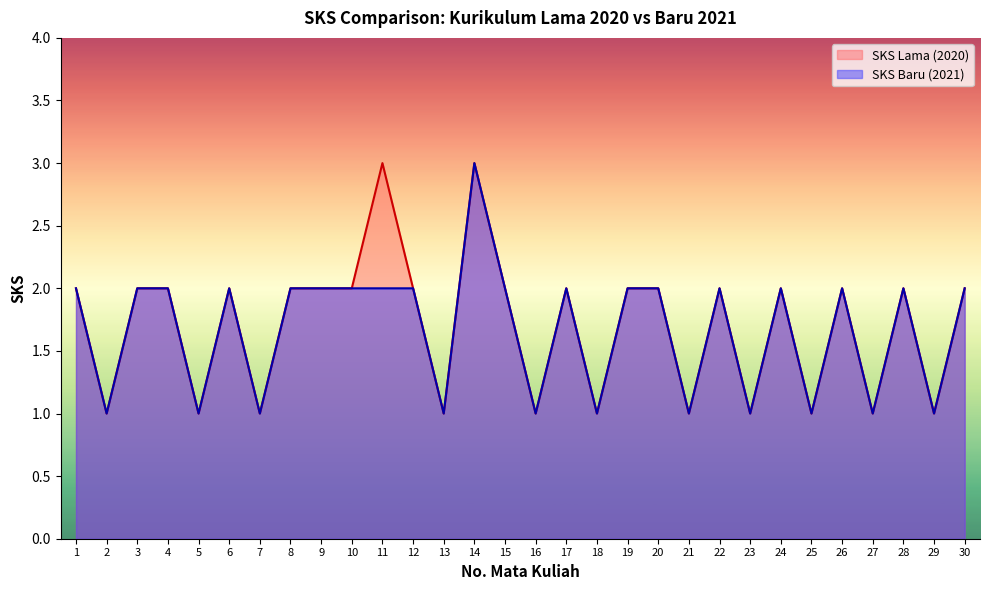

At how many categories does at least one series exceed 2?

2